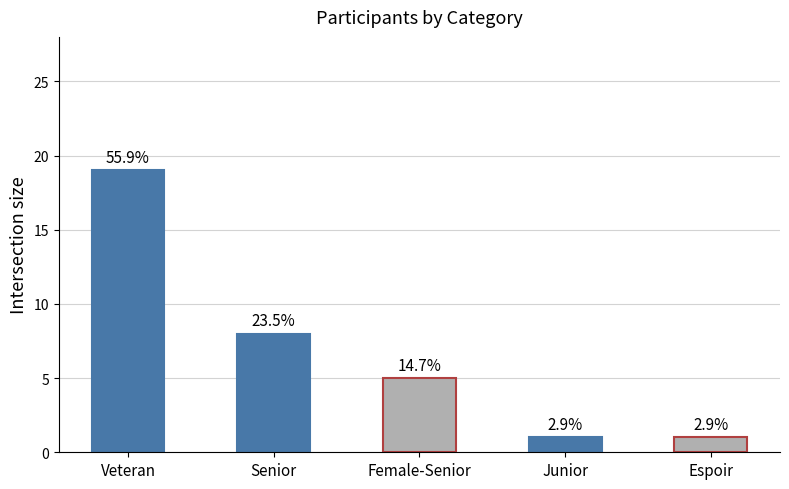

What position from the right is Veteran?

5